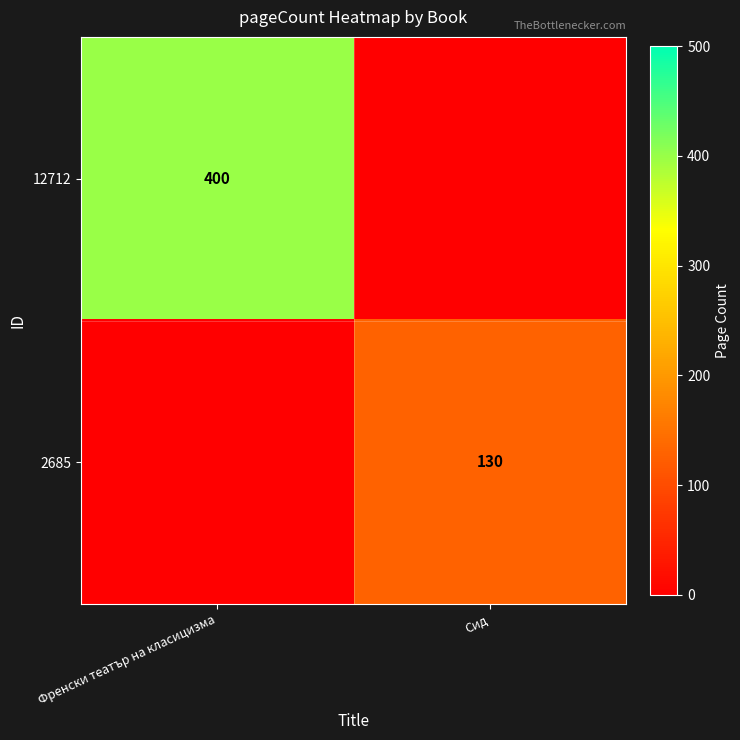

The 2685 series shows 190 at Сид. True or false?

False